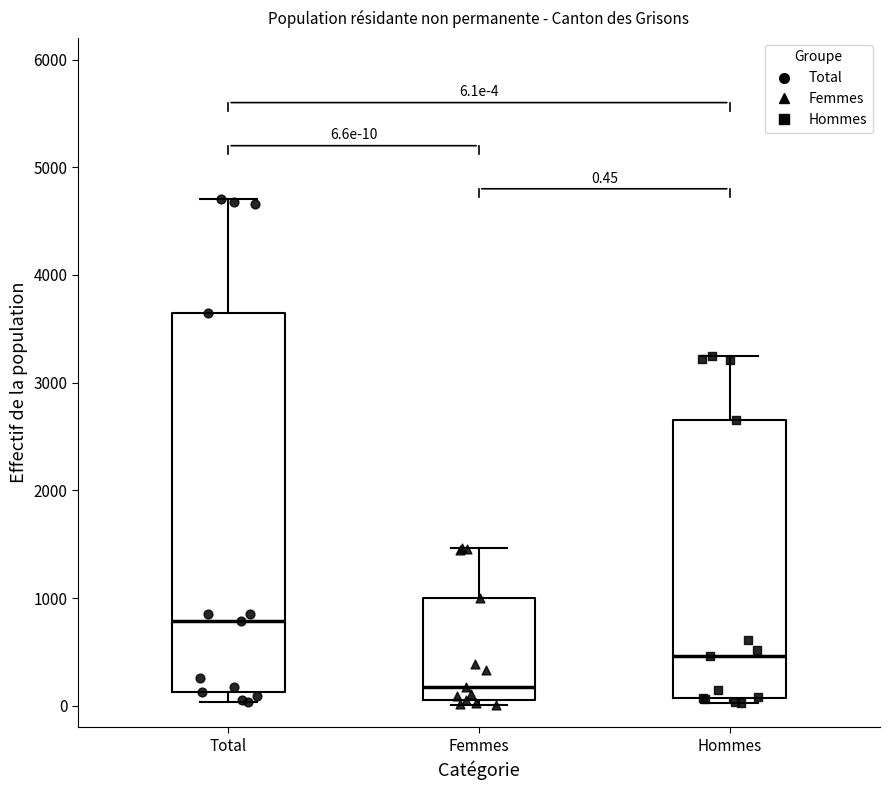

Comparing the boxes themselves (not the whiskers), which one is the tallest?

Total